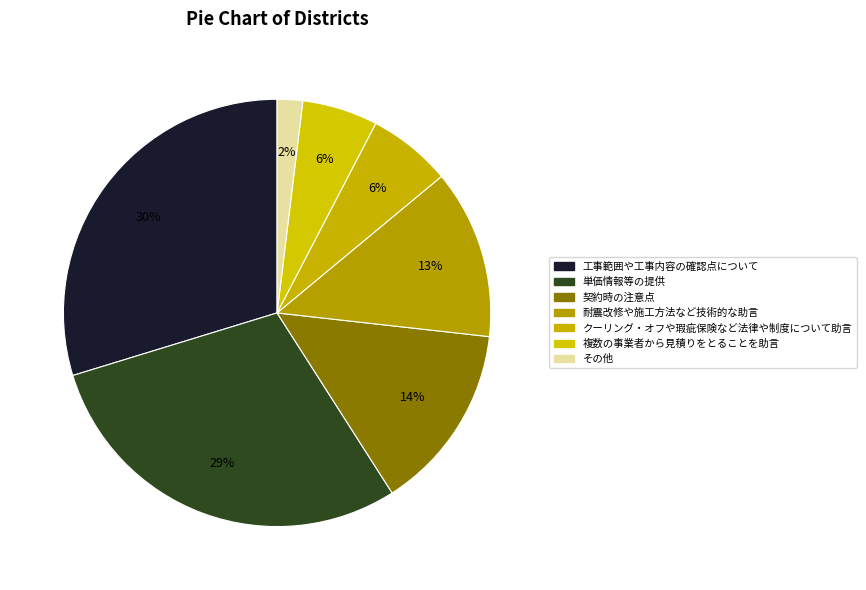

The その他 slice represents 2% of the pie. True or false?

True